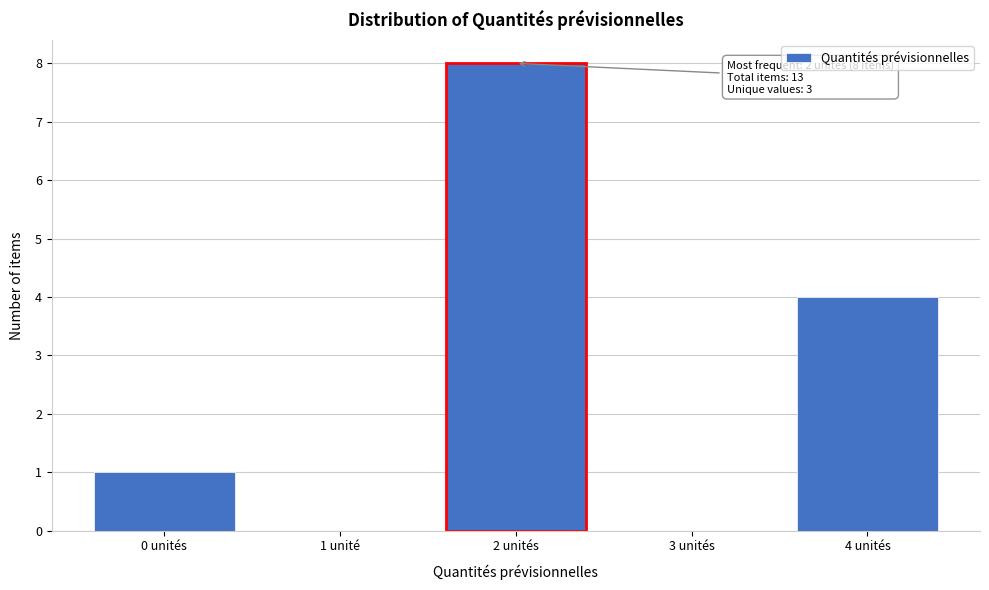

Reading left to right, what are all the values shown in this chart?

0 unités=1	1 unité=0	2 unités=8	3 unités=0	4 unités=4